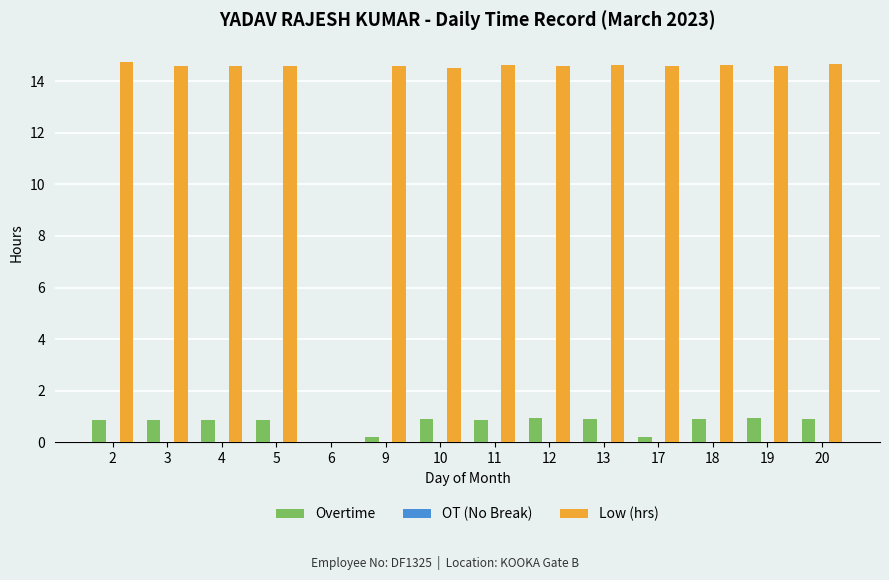

Which series has the largest total across all categories?

Low (hrs)